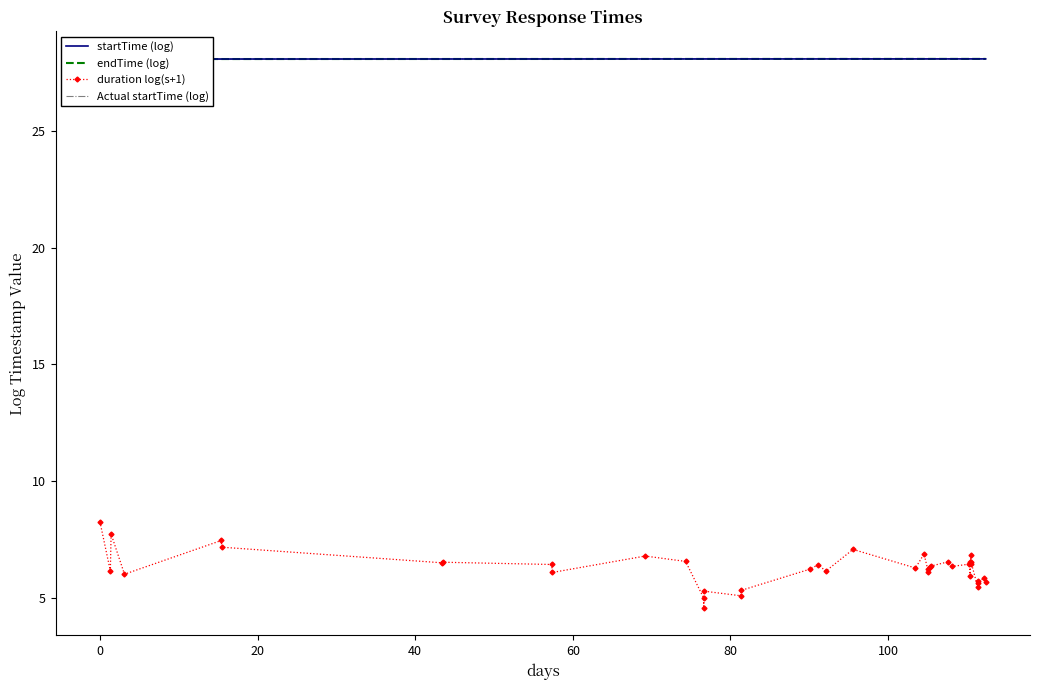

What is the value of the startTime (log) point at the 25th from the left?

28.1